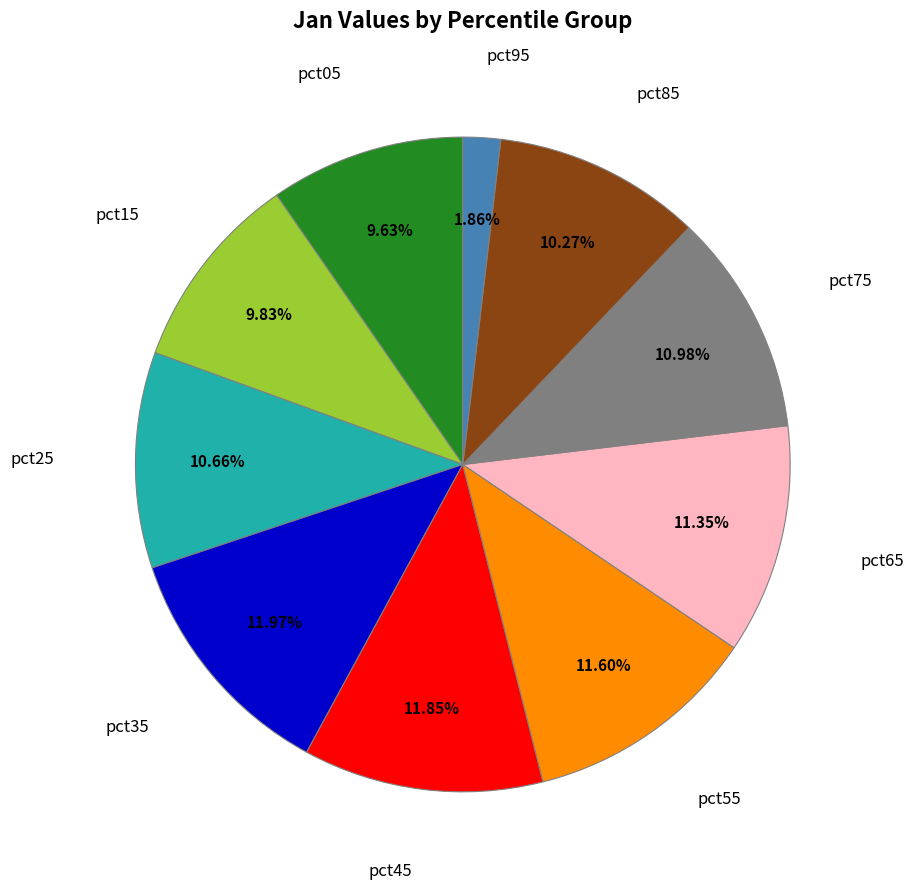

Does any single category account for the majority?

No